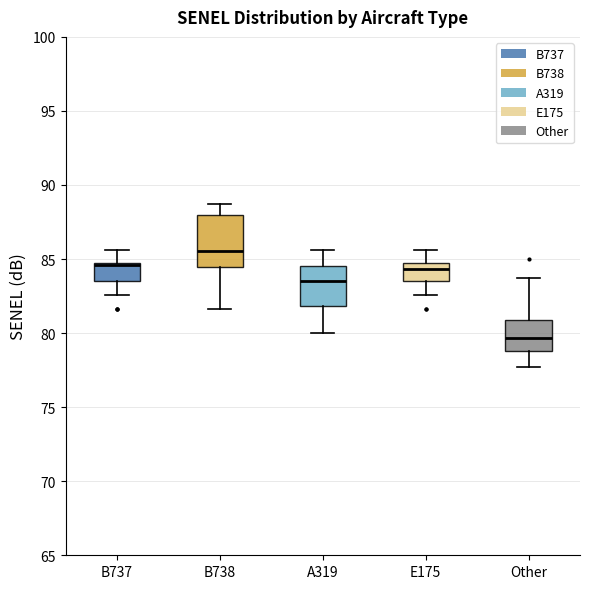

Where does the upper whisker of the box for B737 end on the y-axis? The values are not printed on the chart, so give them approximately, as read against the axis.

85.5